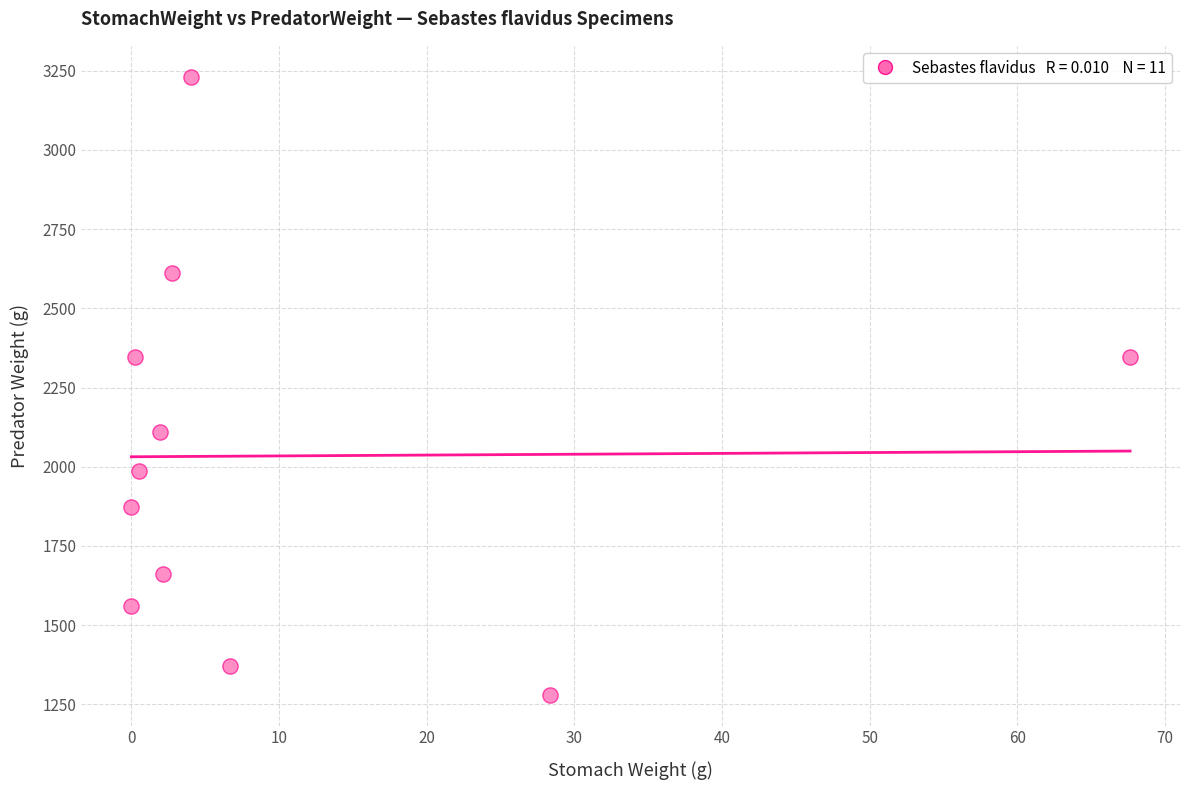

What is the range of X values (max minus min)?

67.6